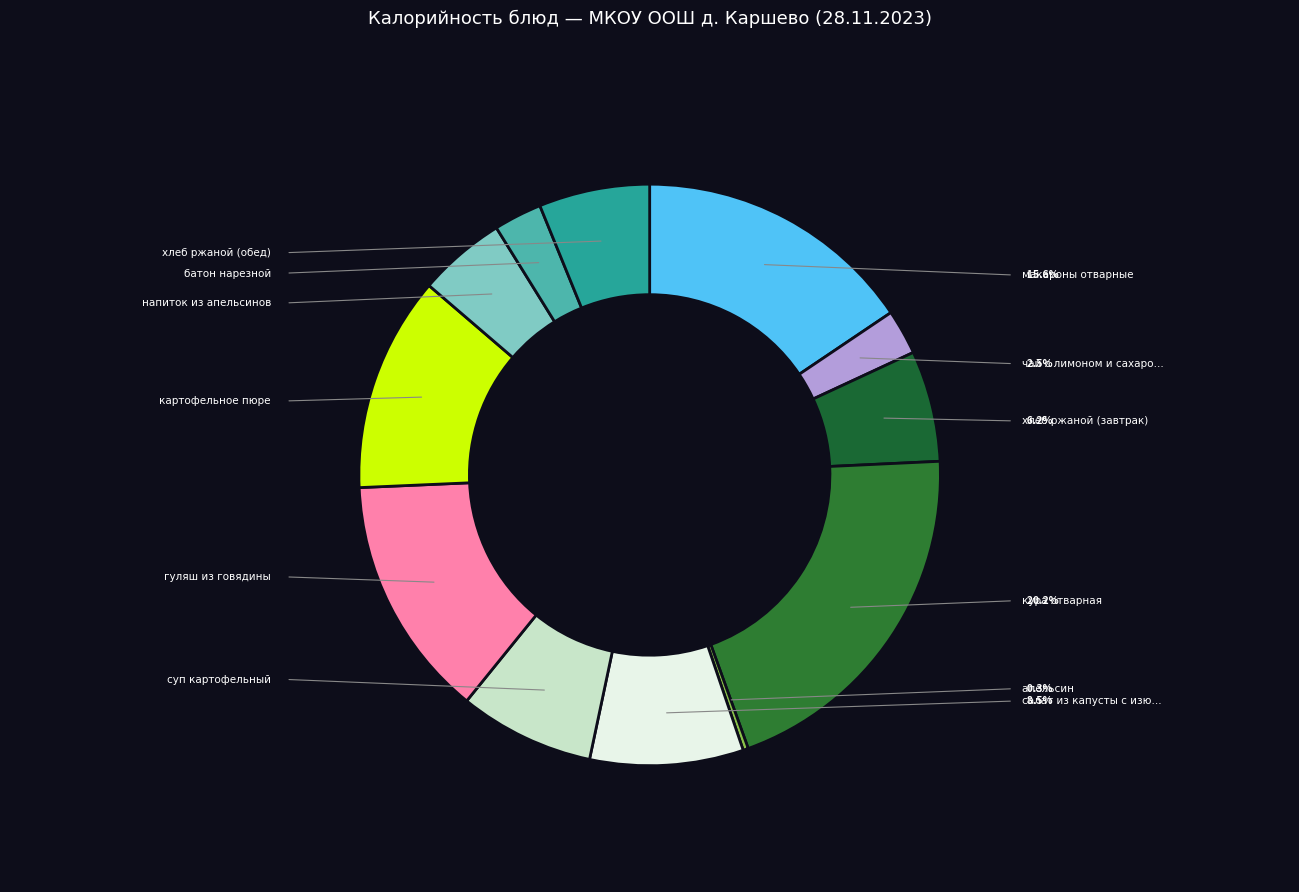

Count the number of slices in the pie.

12